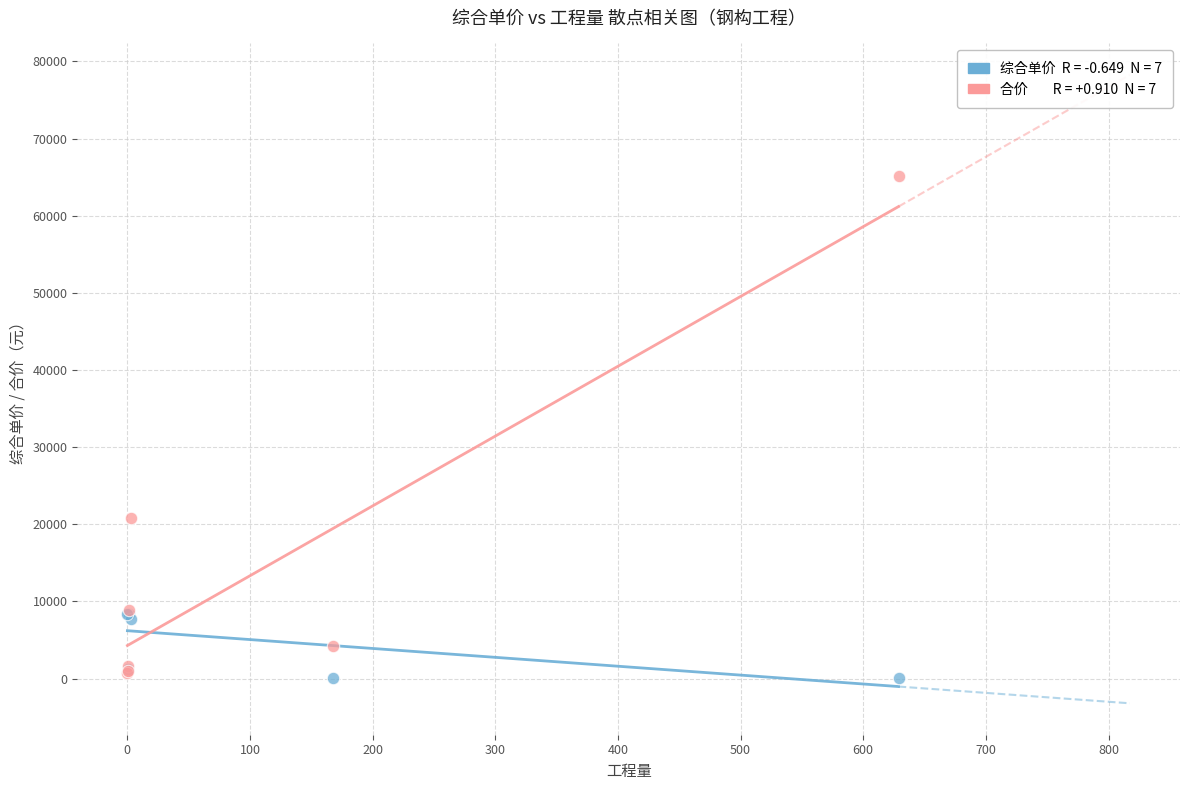

Across all series, what Y value is closest to 32604?

20828.1